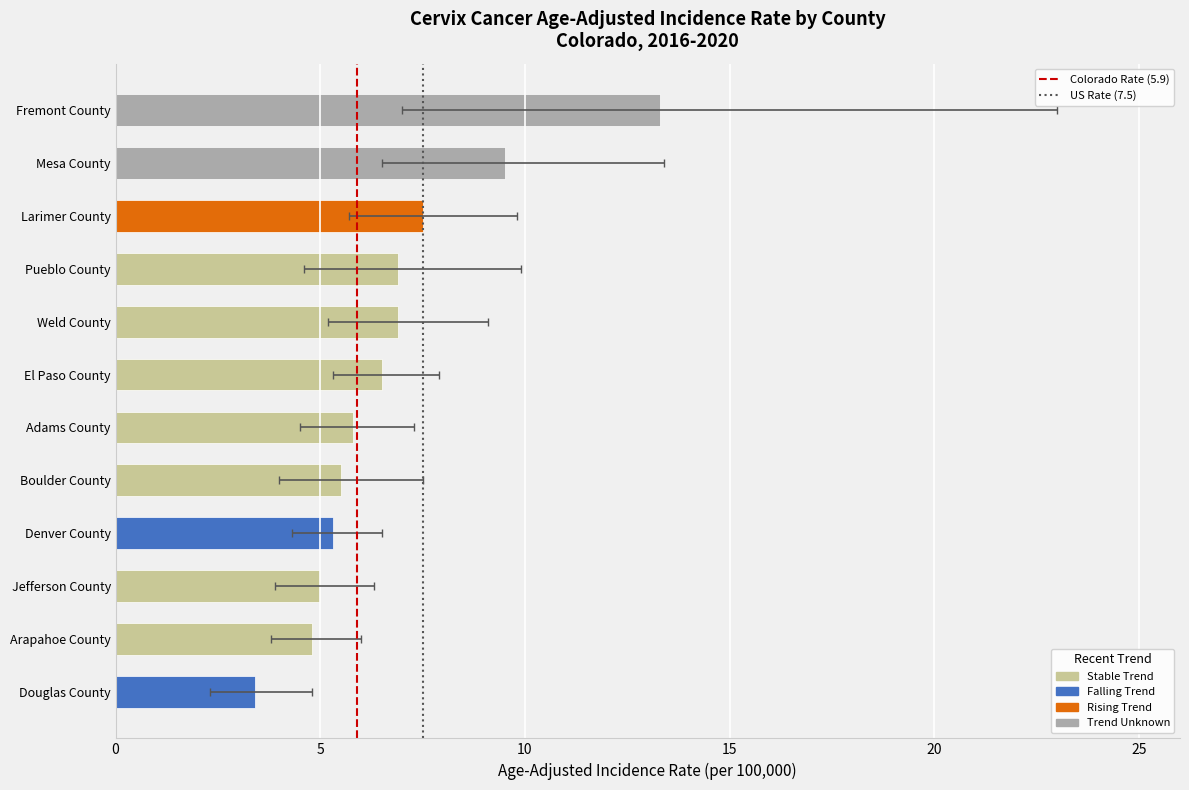

Reading right to left, what are all the values shown in this chart?

Age-Adjusted Incidence Rate: 13.3	6.9	3.4	9.5	5.5	6.9	7.5	5.8	5.0	4.8	5.3	6.5
Lower 95% CI: 7.0	4.6	2.3	6.5	4.0	5.2	5.7	4.5	3.9	3.8	4.3	5.3
Upper 95% CI: 23.0	9.9	4.8	13.4	7.5	9.1	9.8	7.3	6.3	6.0	6.5	7.9